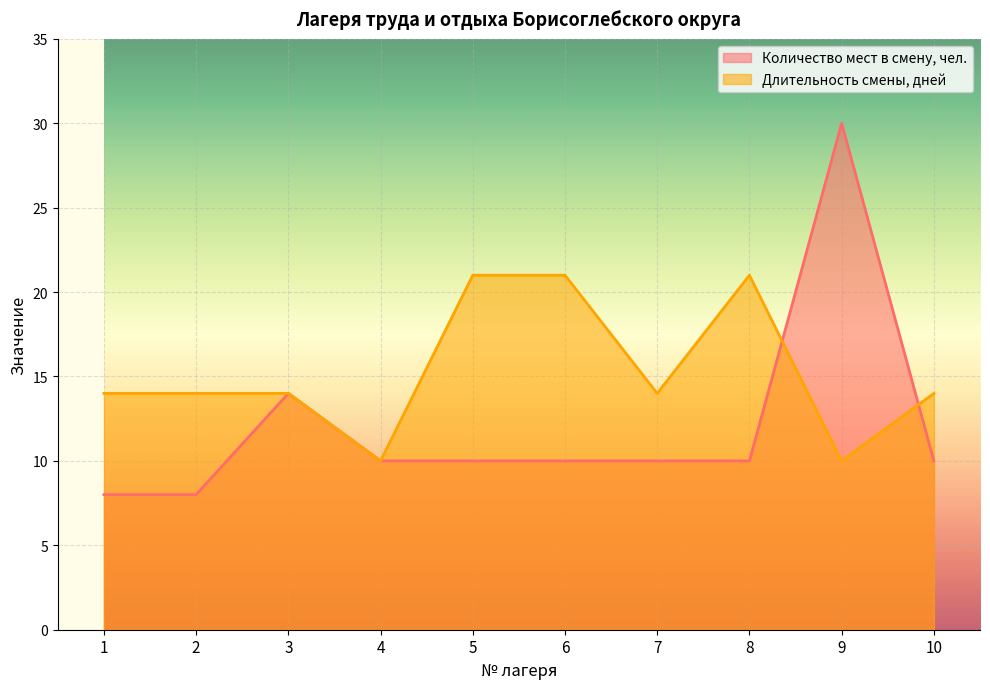

Is it true that Количество мест в смену, чел. equals 10 at 6?

True